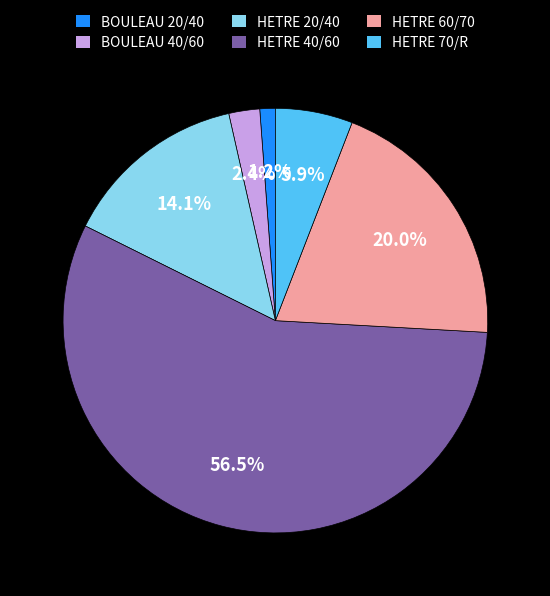

How many segments does this pie chart have?

6